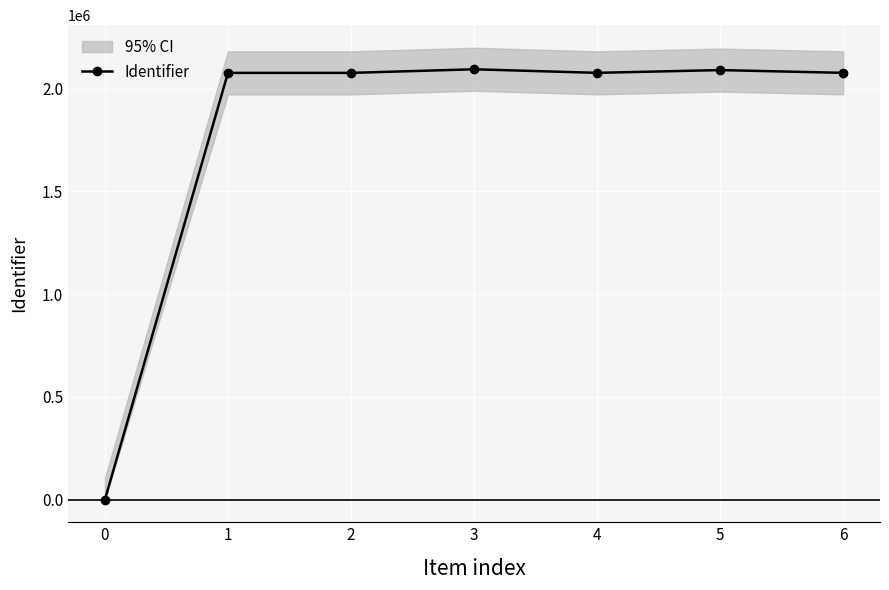

True or false: the data has more than 0 interior local peaks.

True